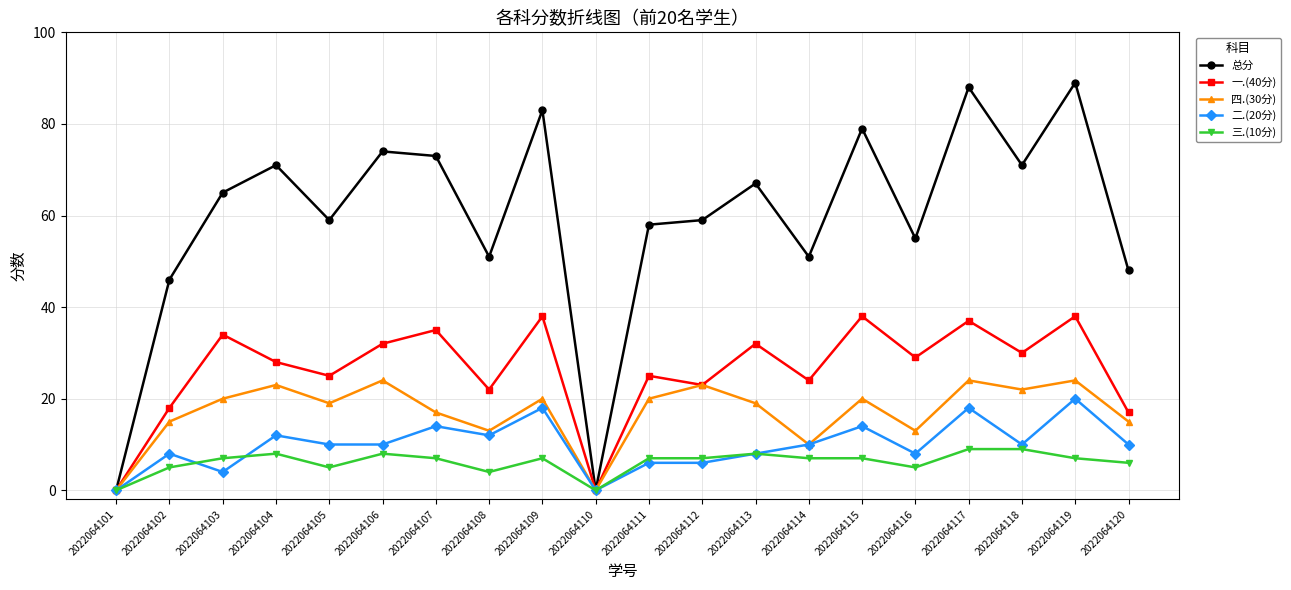

True or false: 一.(40分) has more than 2 interior local peaks.

True